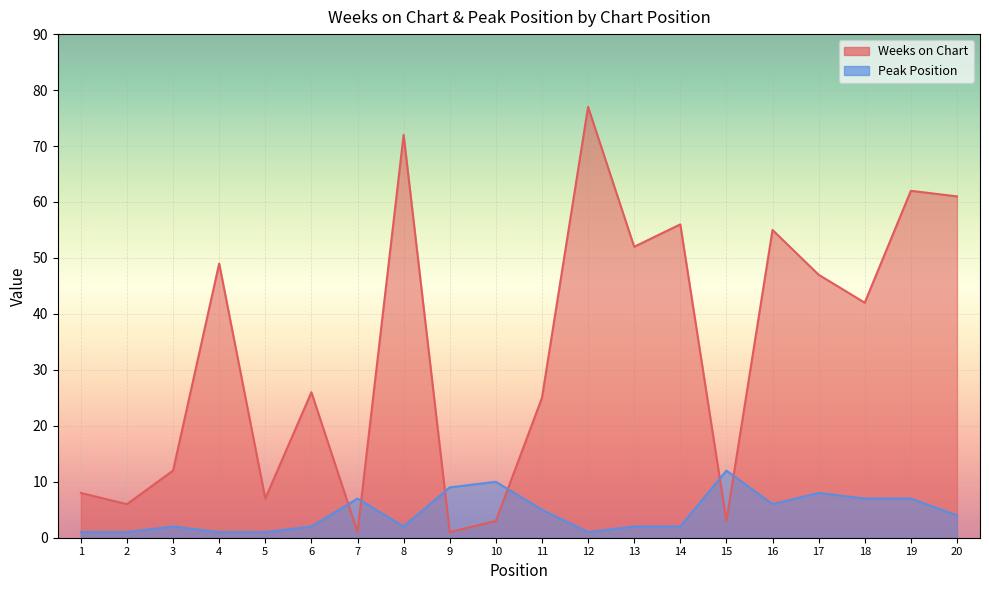

Which has a higher value, 12 or 20?

12